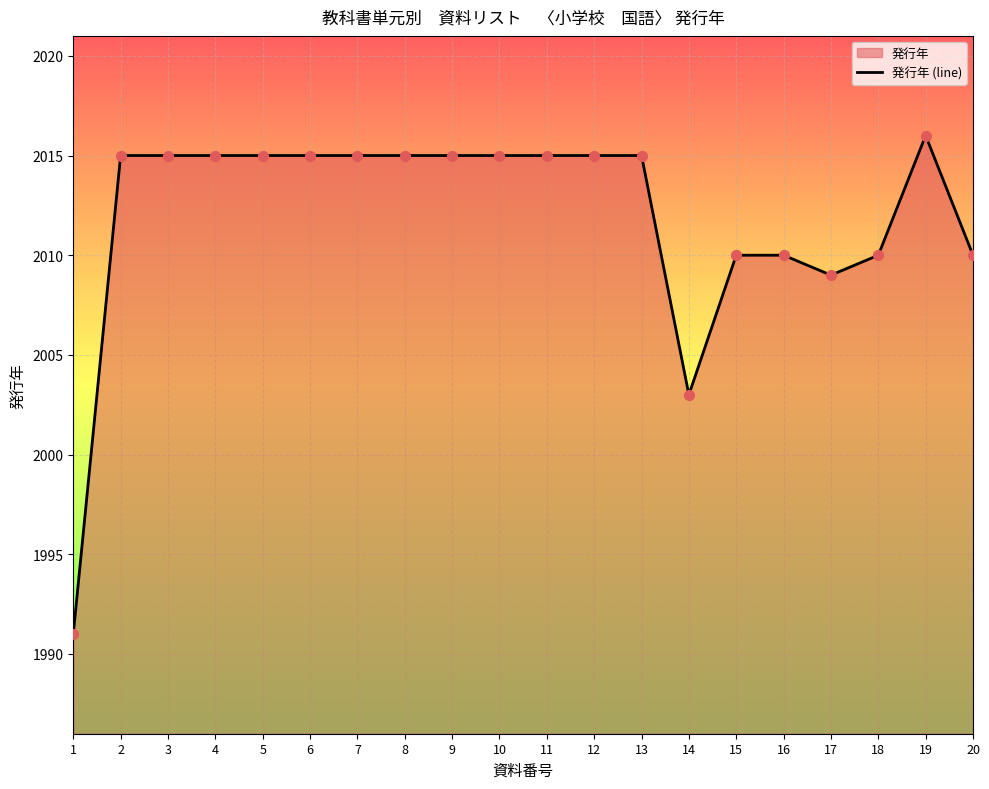

Approximately how many times larger is the value at 14 compared to 1?

1.0